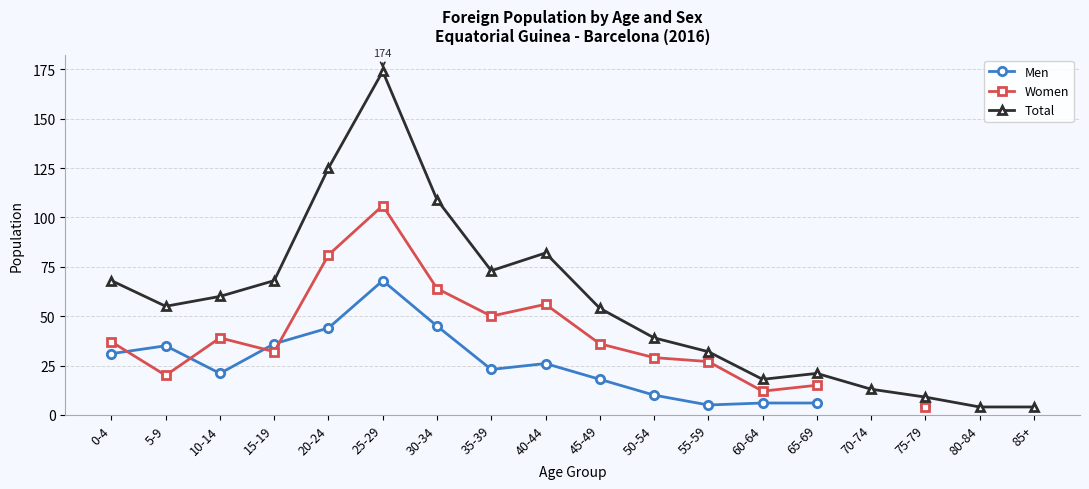

What is the lowest value of the Men series?

5.0